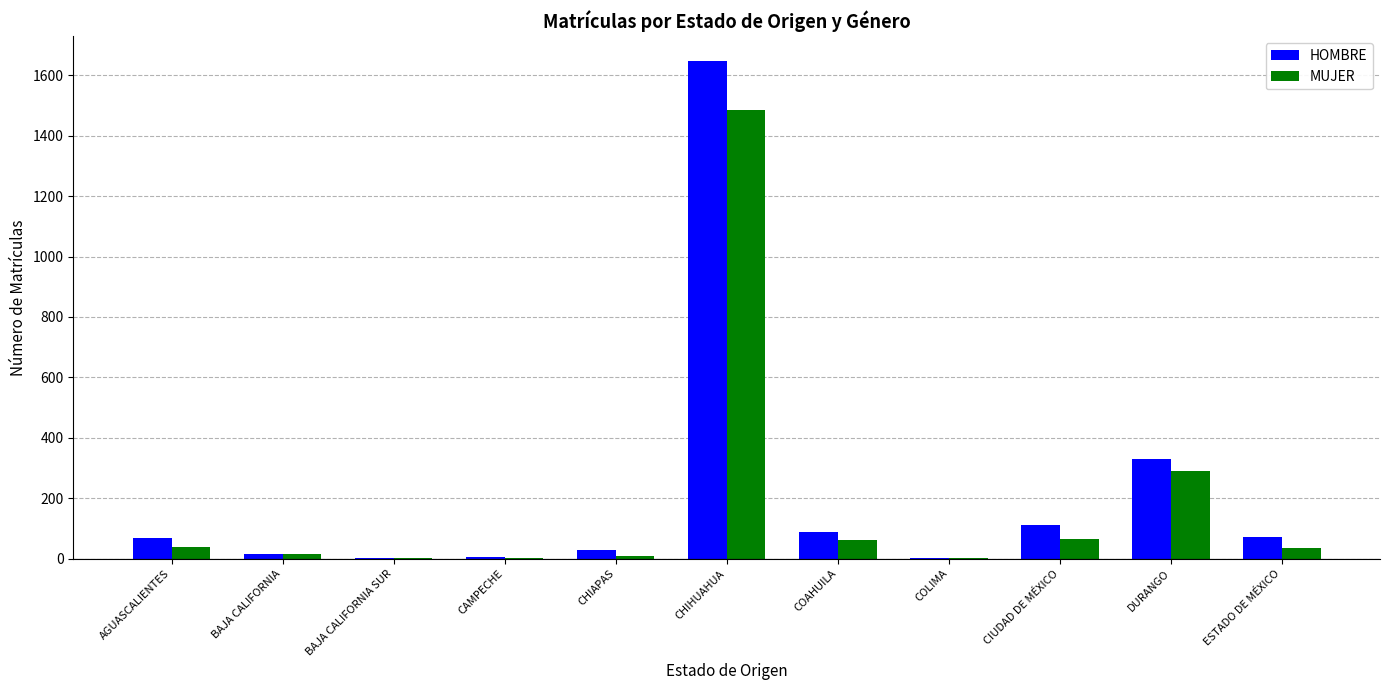

At which category is the sum across all series the highest?

CHIHUAHUA